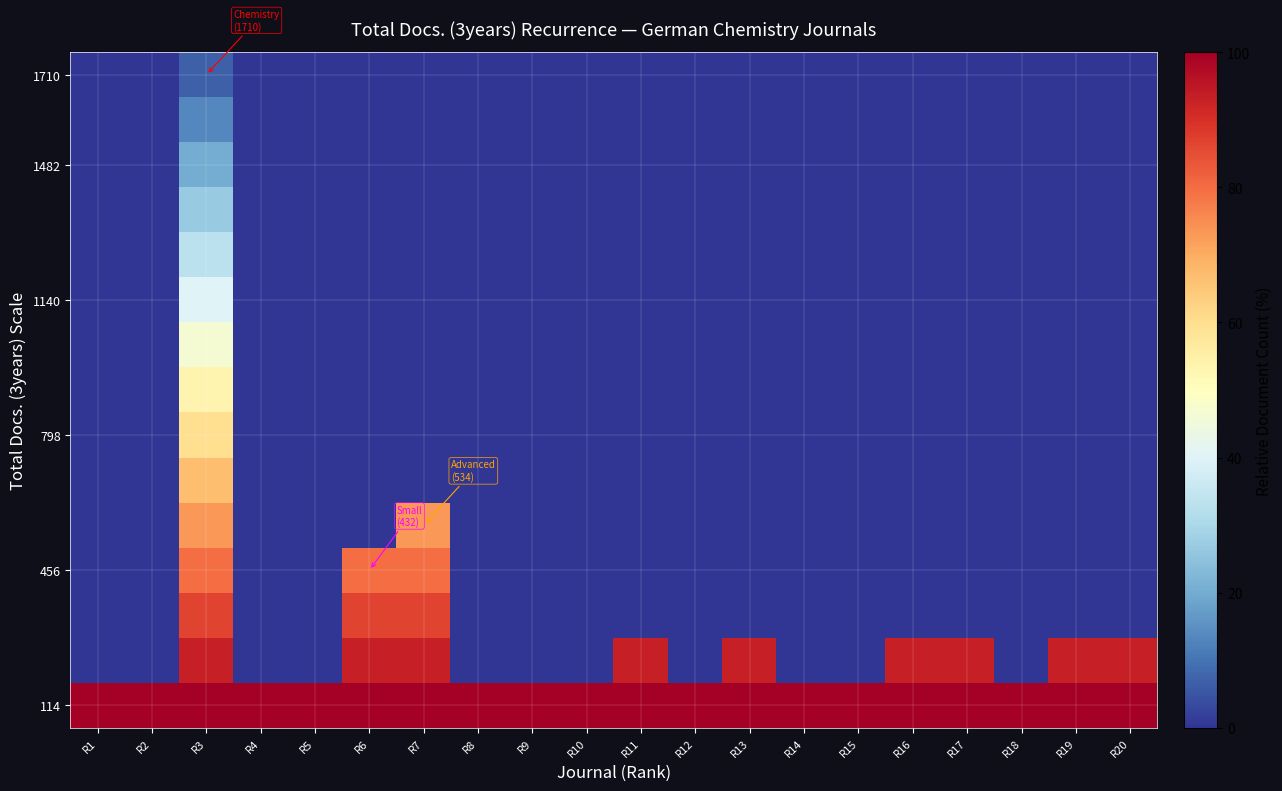

At which category is the sum across all series the highest?

R3